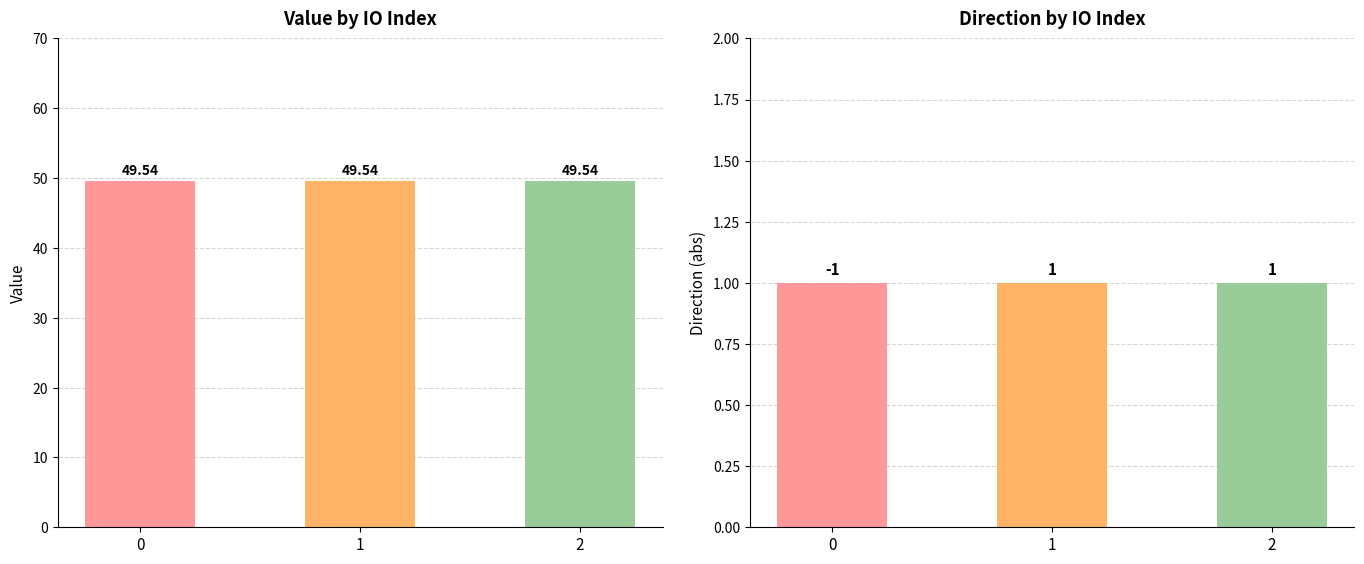

What is the spread (max minus min) of values at 2?

48.5